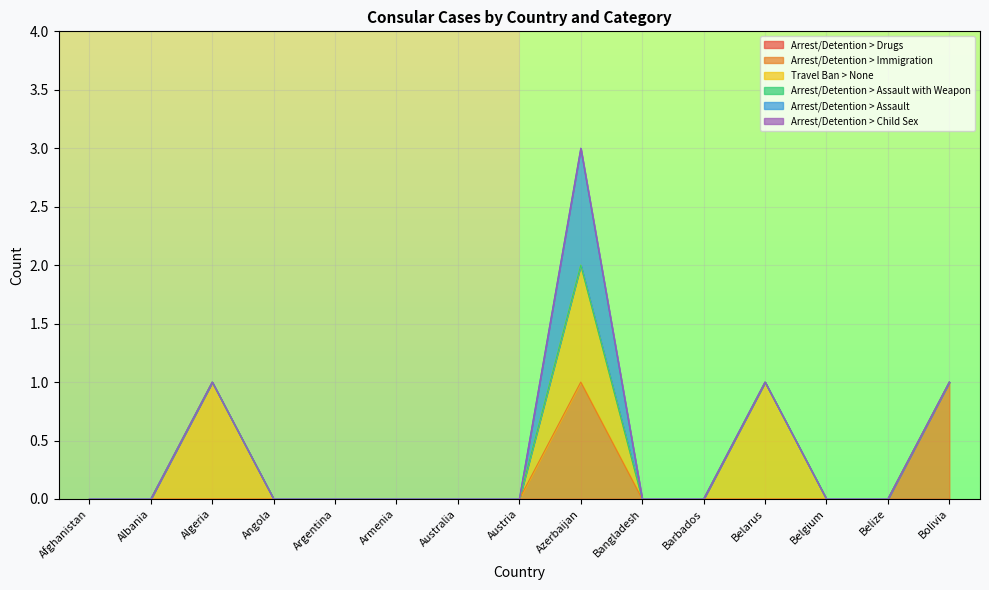

At which category does the chart reach its minimum across all series?

Afghanistan